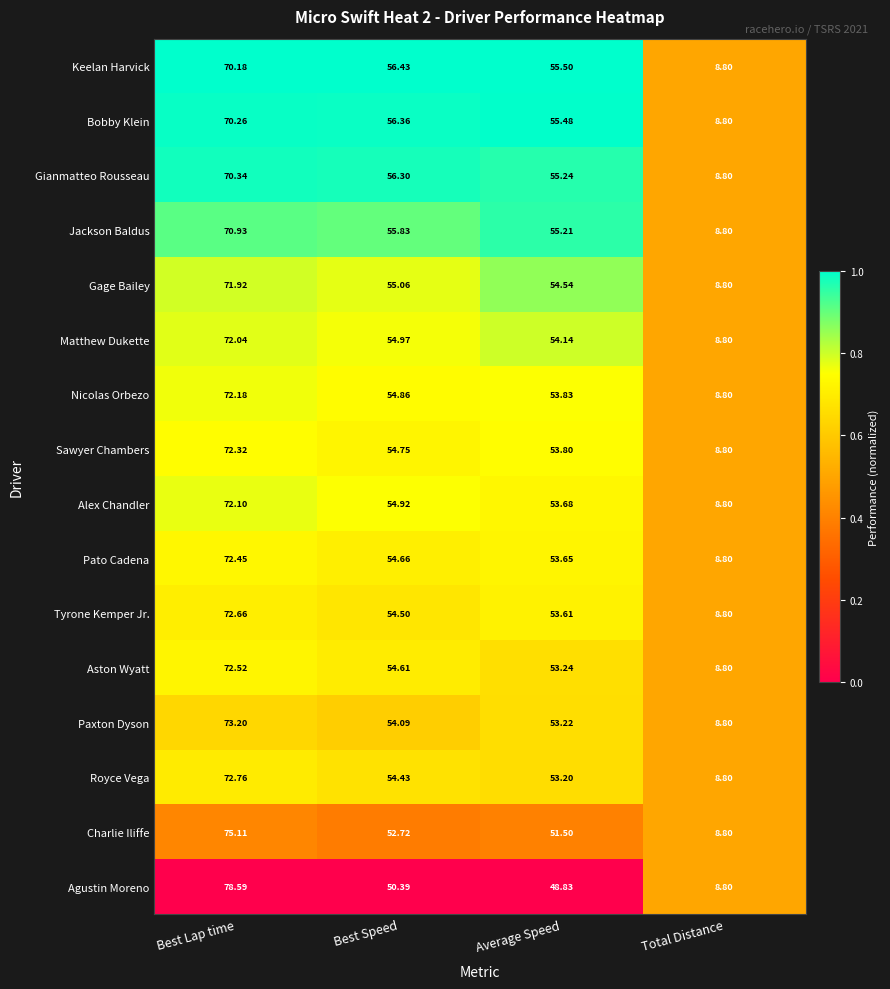

How many categories are shown in the chart?

4